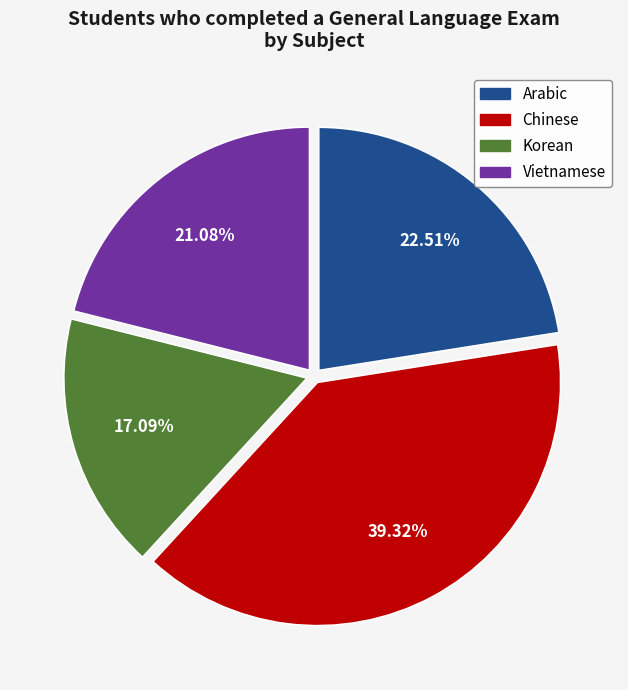

Is there any slice that represents more than half of the pie?

No